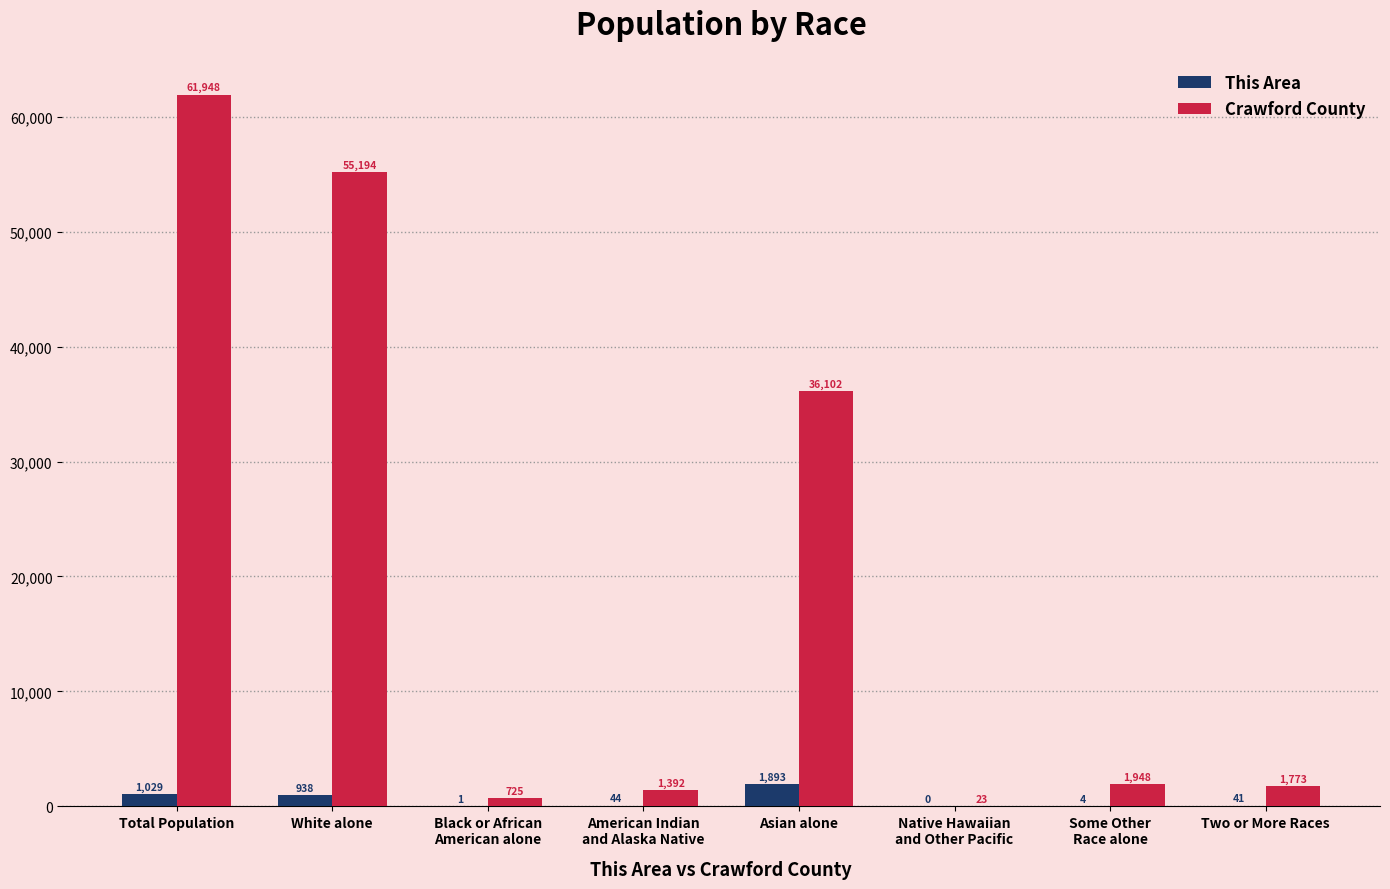

What are all the series names shown in the legend?

This Area, Crawford County